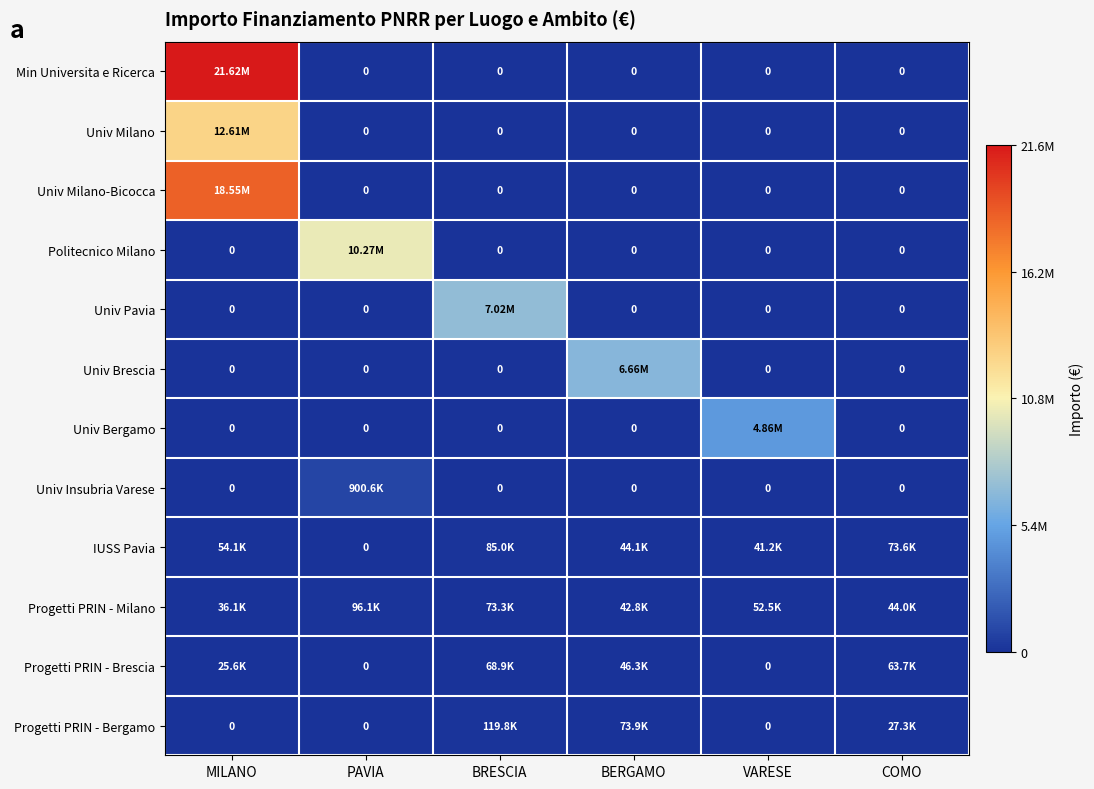

The Progetti PRIN - Milano series shows 42816.5 at BERGAMO. True or false?

True